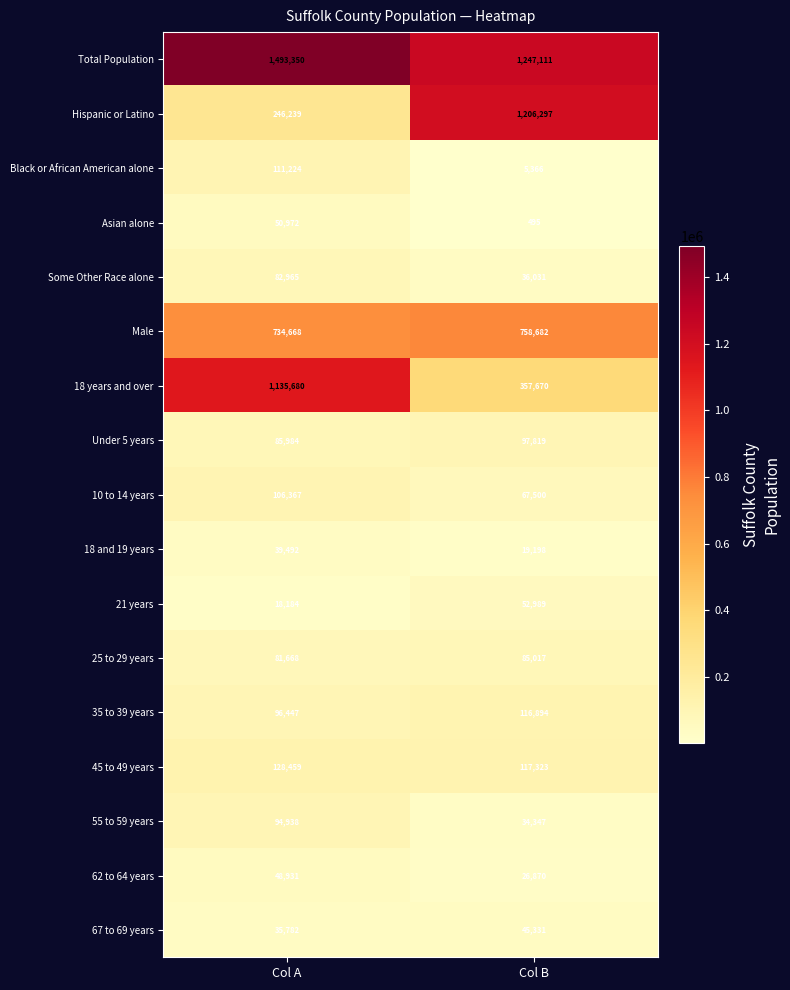

The Black or African American alone series shows 111224 at Col A. True or false?

True